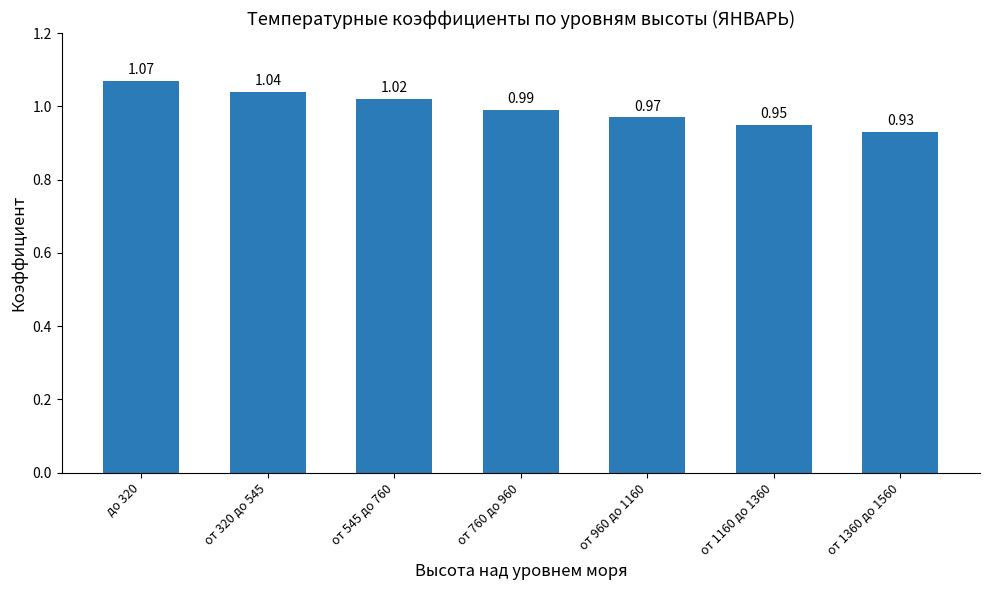

Between от 545 до 760 and от 960 до 1160, which is larger?

от 545 до 760